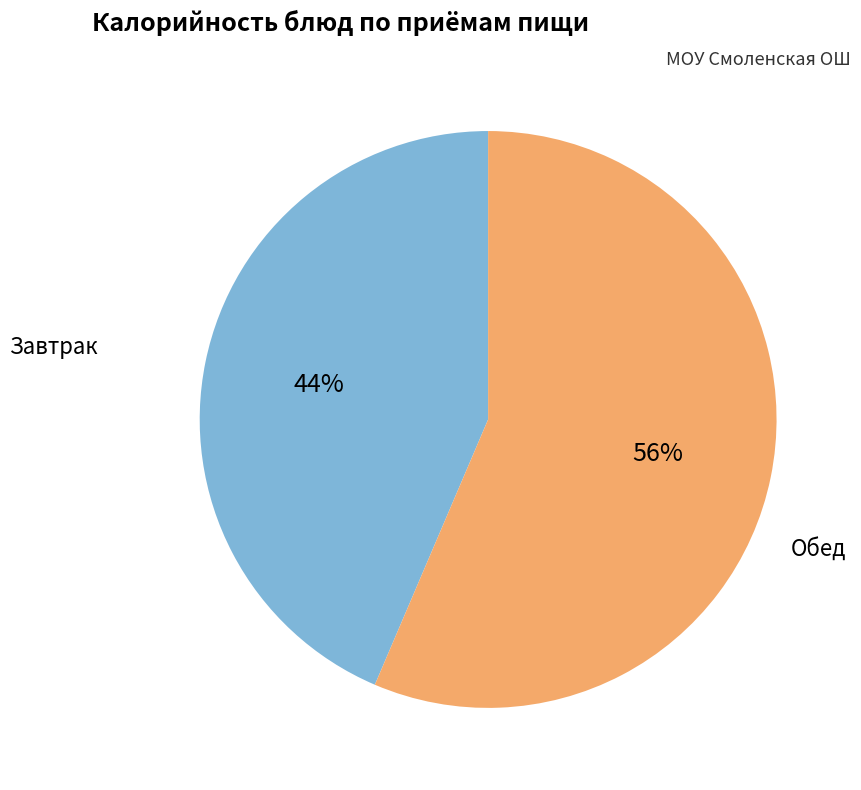

What is the majority slice?

Обед